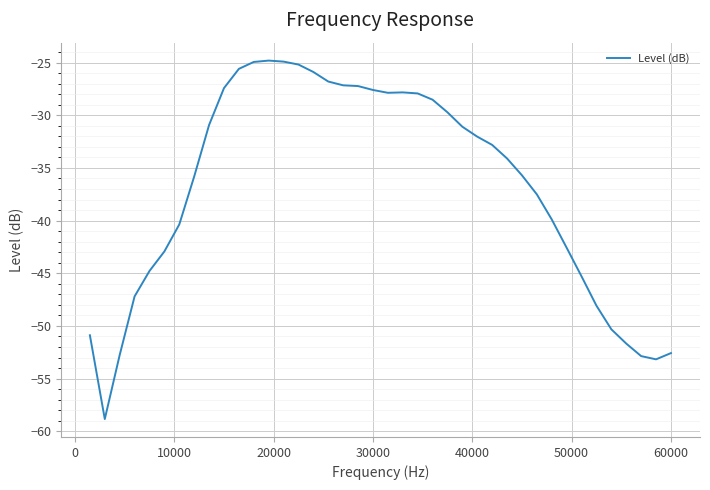

What is the minimum value shown in the chart?

-58.8